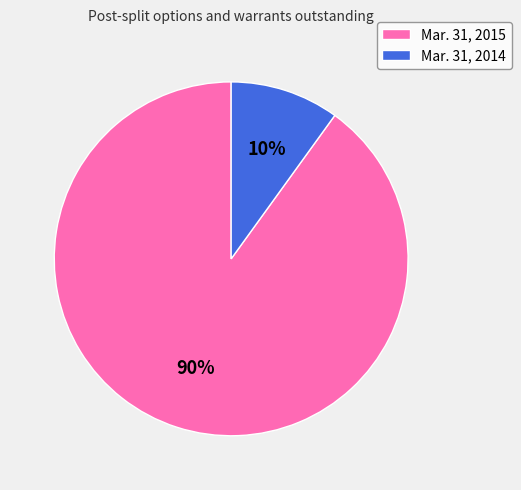

To the nearest percent, what is the combined percentage of Mar. 31, 2014 and Mar. 31, 2015?

100%